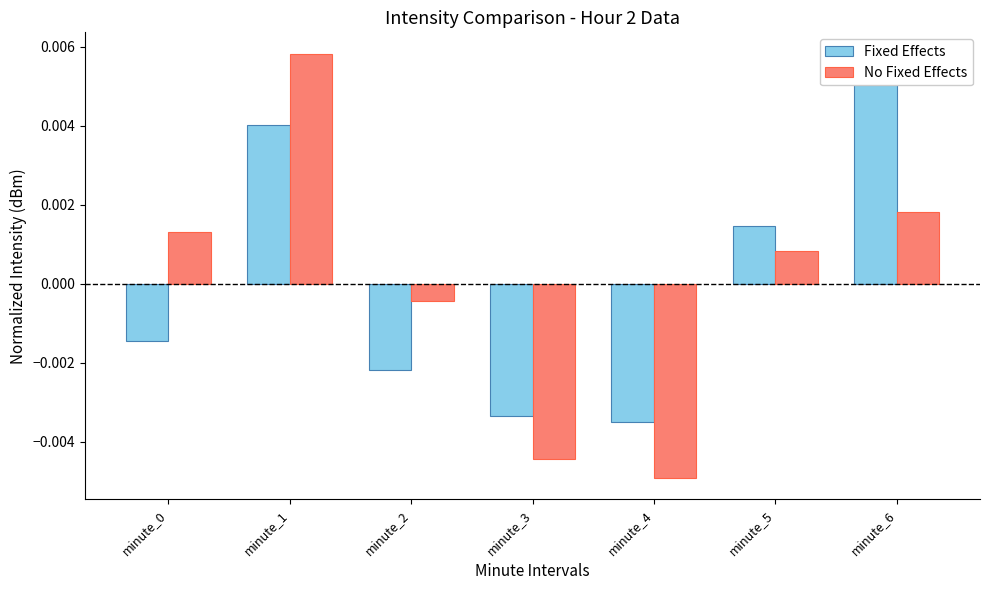

List the series in order of their peak value, highest first.

No Fixed Effects, Fixed Effects